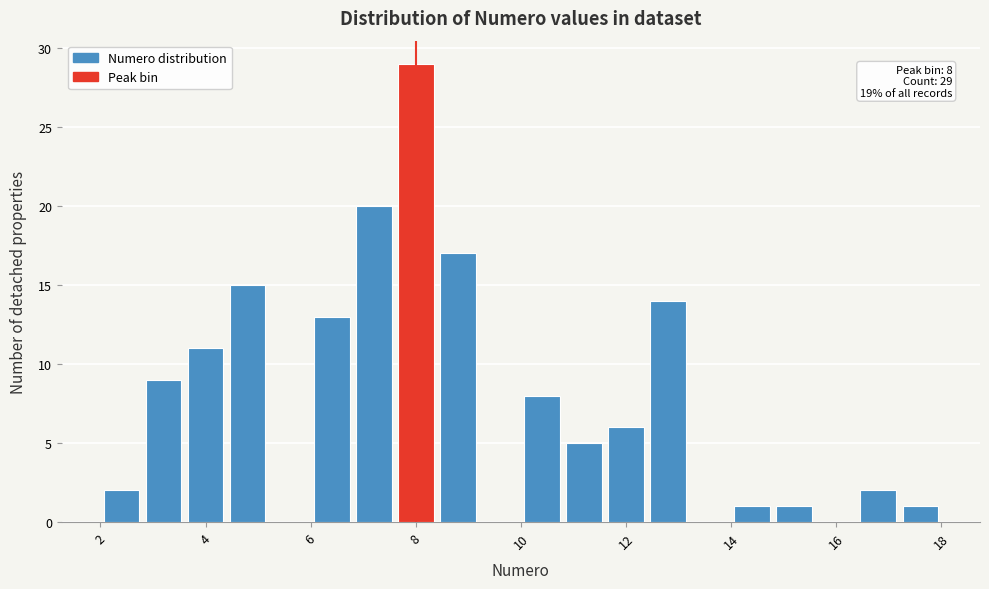

Over which range of the x-axis is the bar tallest?

7.6 to 8.4